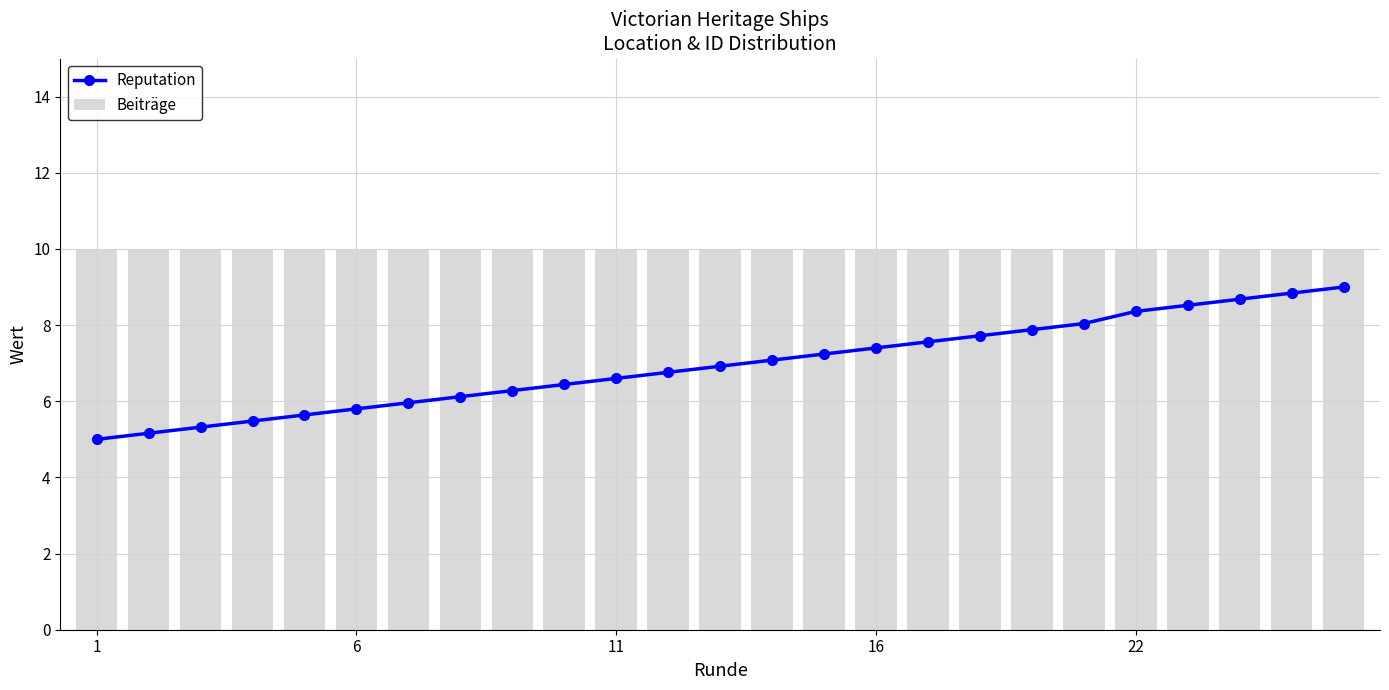

List the series in order of their overall mean, highest first.

Beiträge, Reputation